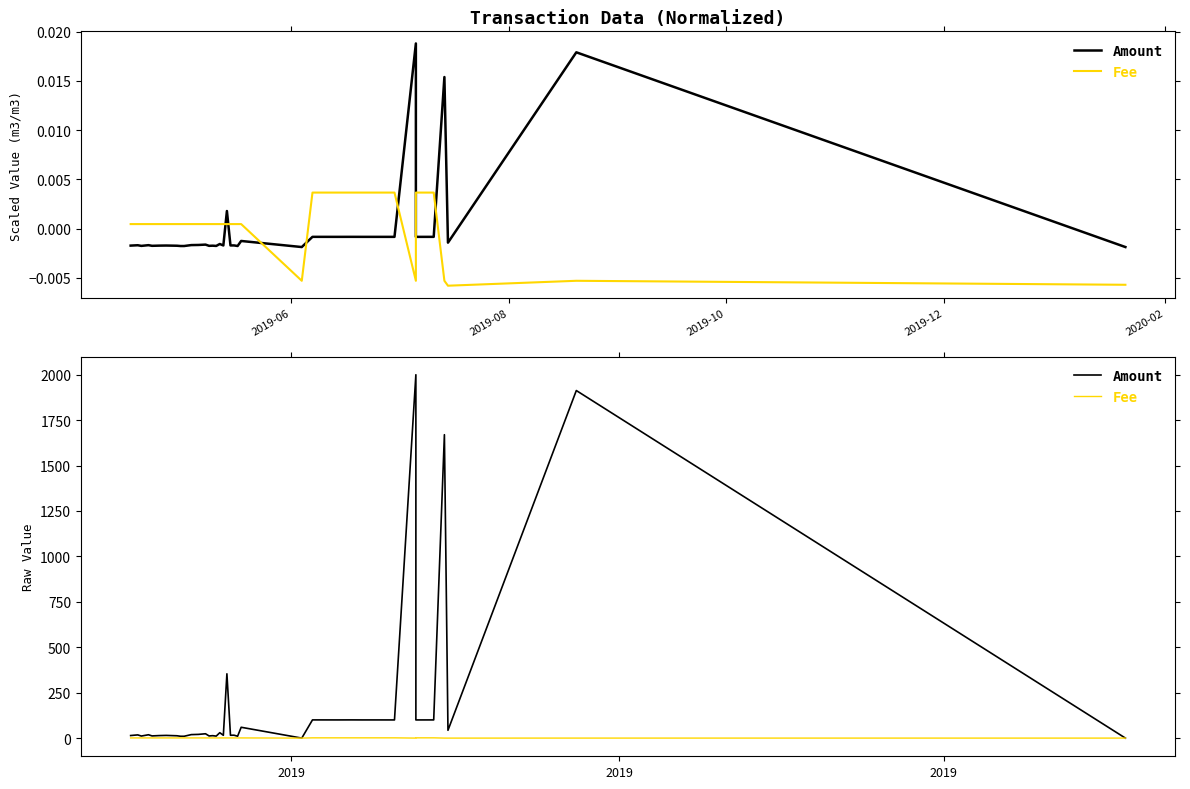

How many distinct data groups are displayed?

2